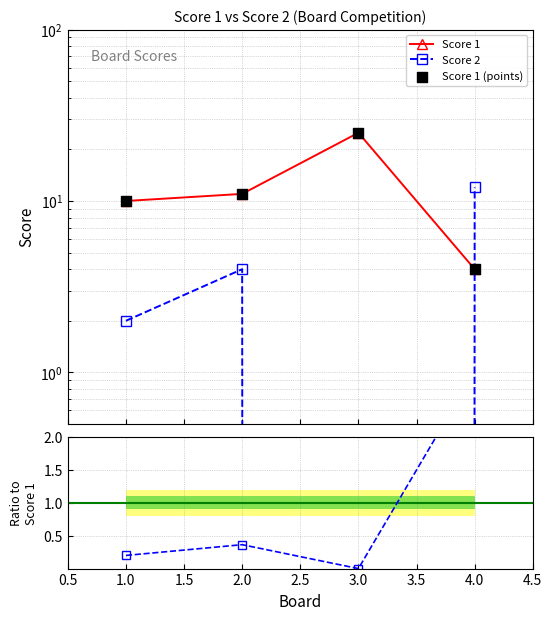

At how many categories does at least one series exceed 17?

1